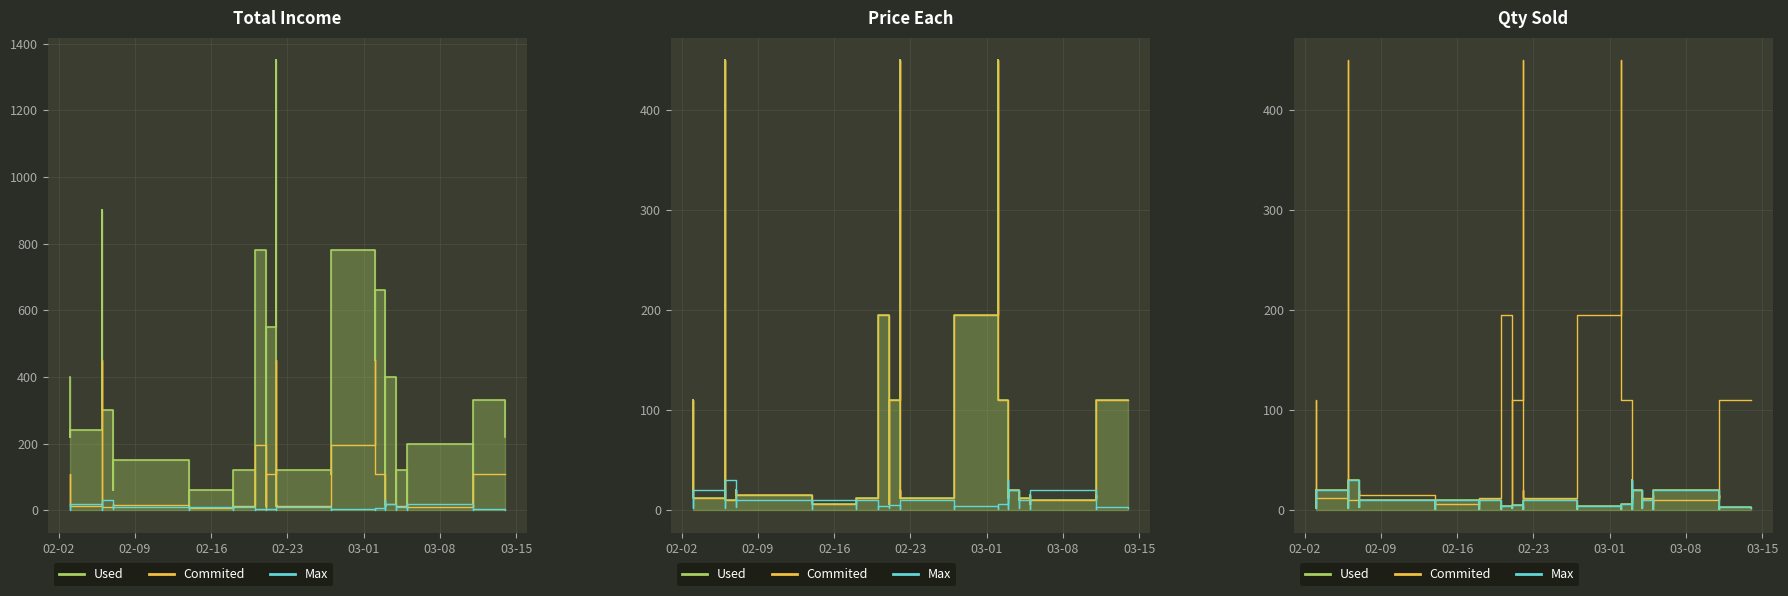

What is the difference between the maximum and minimum values in the Max series?

29